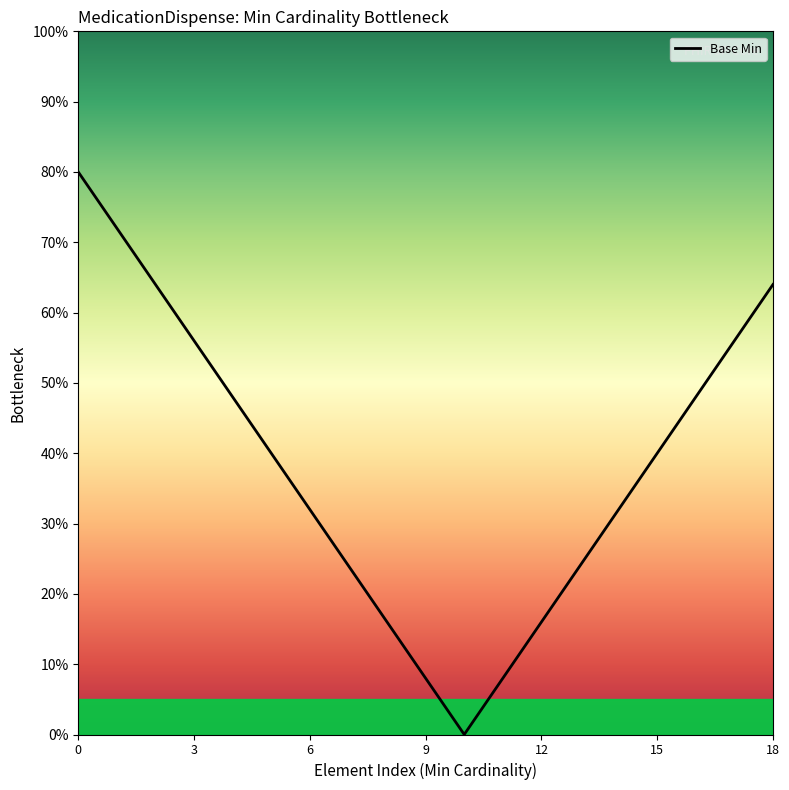

What is the maximum value shown in the chart?

80